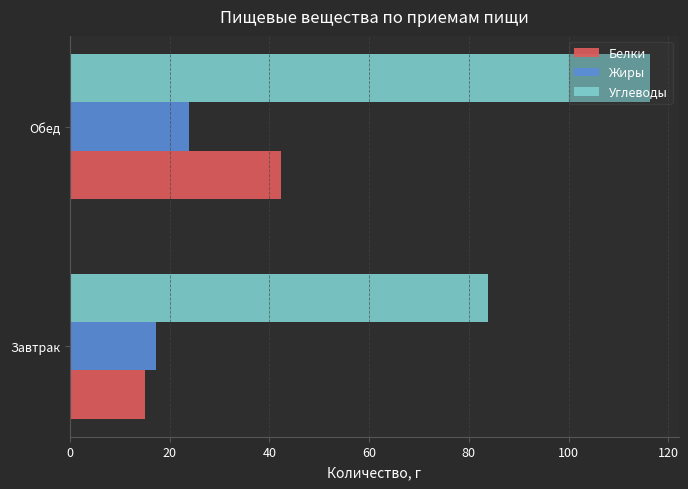

What is the average value of the Белки series?

28.6